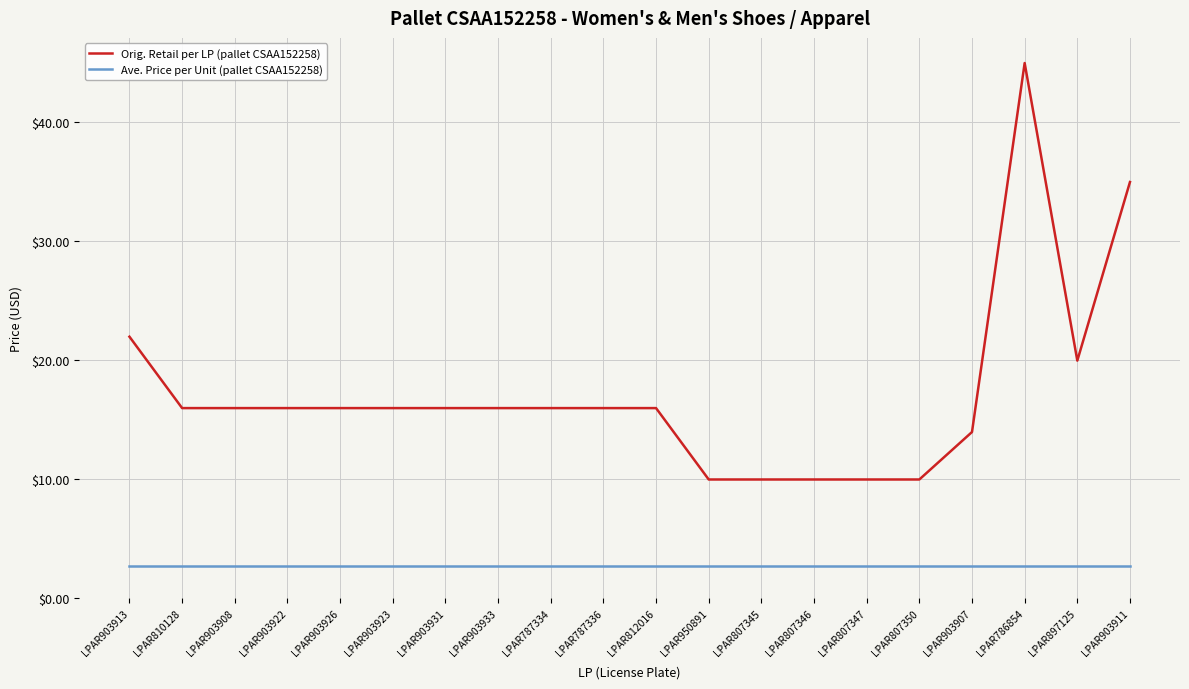

List the series in order of their overall mean, lowest first.

Ave. Price per Unit (pallet CSAA152258), Orig. Retail per LP (pallet CSAA152258)